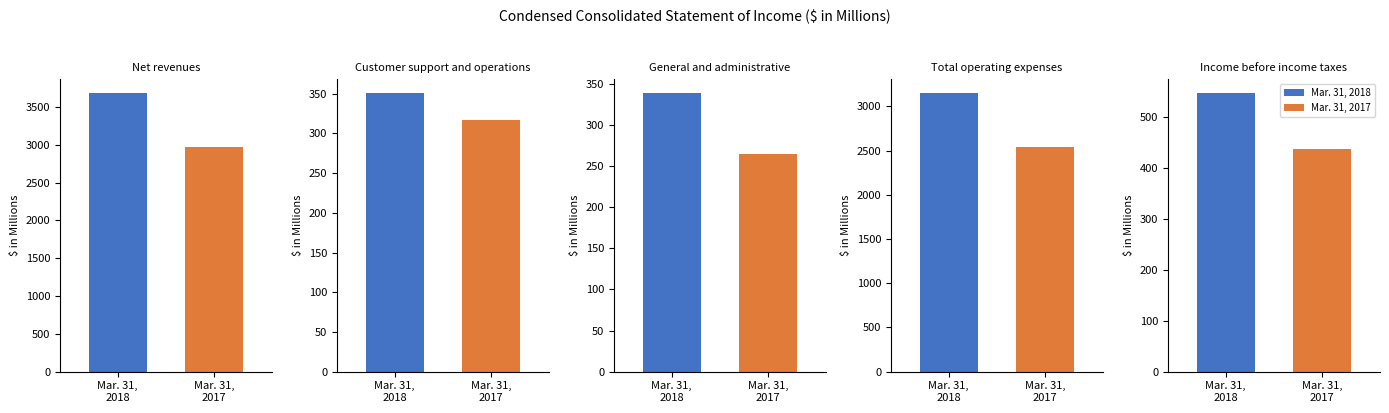

The value of Mar. 31, 2017 at Total operating expenses is 2544. True or false?

True